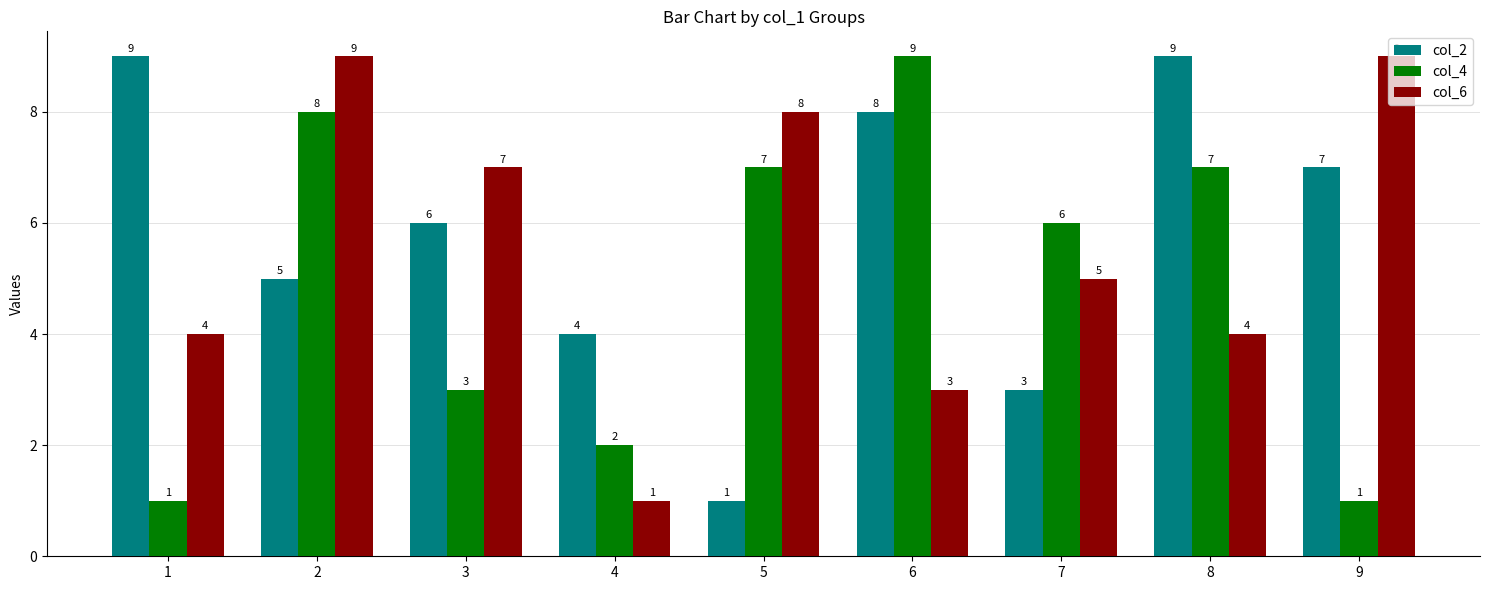

What is the approximate value of col_4 at 3?

3